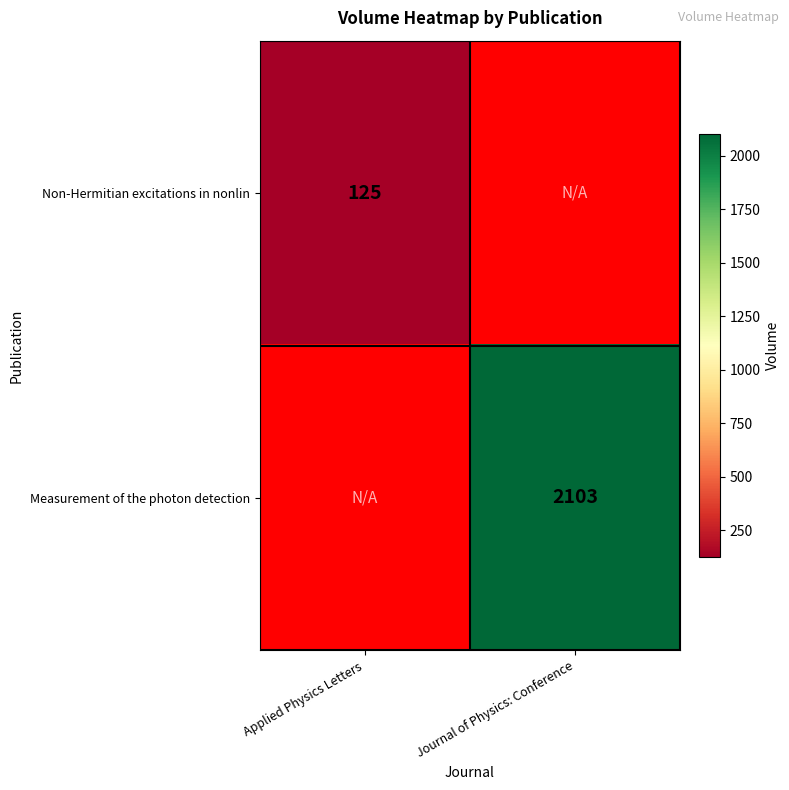

Which has a higher value, Journal of Physics: Conference or Applied Physics Letters?

Applied Physics Letters